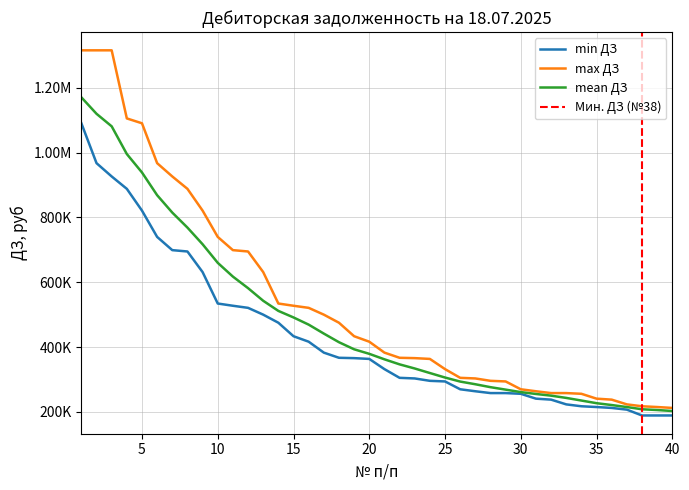

Reading left to right, extract all data points from this chart.

1=1170751.7	2=1119956.6	3=1081274.6	4=995760.1	5=938843.1	6=868693.3	7=814993.7	8=768670.8	9=717276.9	10=659915.0	11=617410.4	12=581784.3	13=542789.0	14=511521.8	15=491335.4	16=469145.9	17=441505.1	18=414870.1	19=393011.7	20=378995.9	21=362067.2	22=346501.8	23=333750.0	24=319738.0	25=305835.9	26=293389.5	27=285099.0	28=276063.1	29=268492.0	30=260864.9	31=255071.8	32=249901.1	33=242925.4	34=234795.0	35=226623.1	36=220898.8	37=214722.3	38=207878.0	39=205558.8	40=202487.0